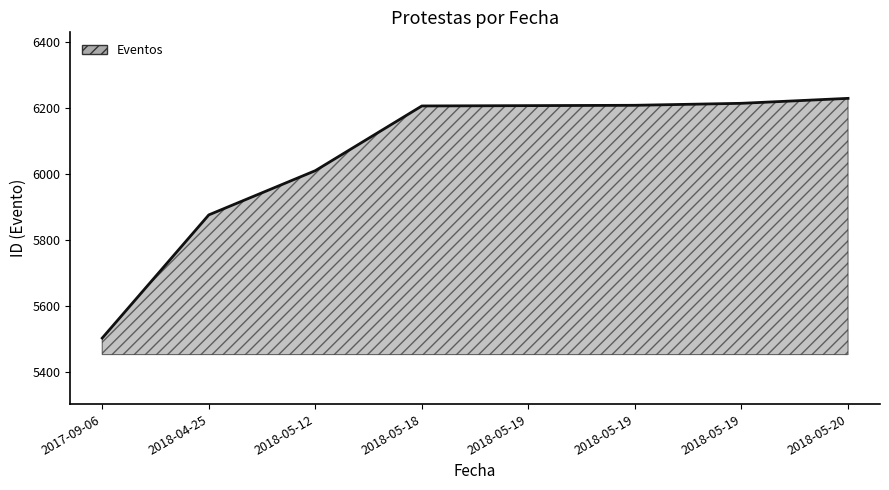

Reading left to right, list all the values displayed in this chart.

5502	5875	6009	6205	6206	6207	6213	6228